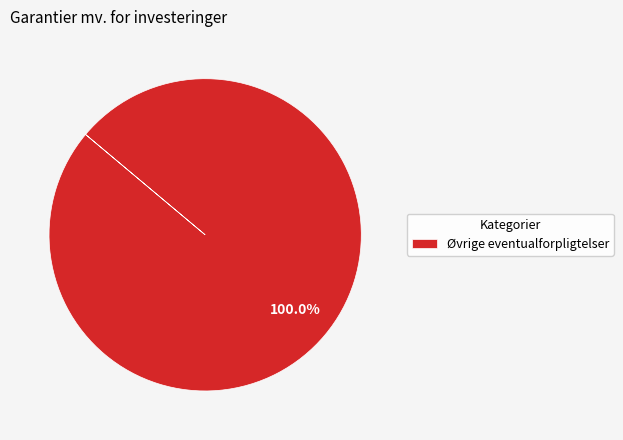

Is there a majority slice in this chart?

Yes